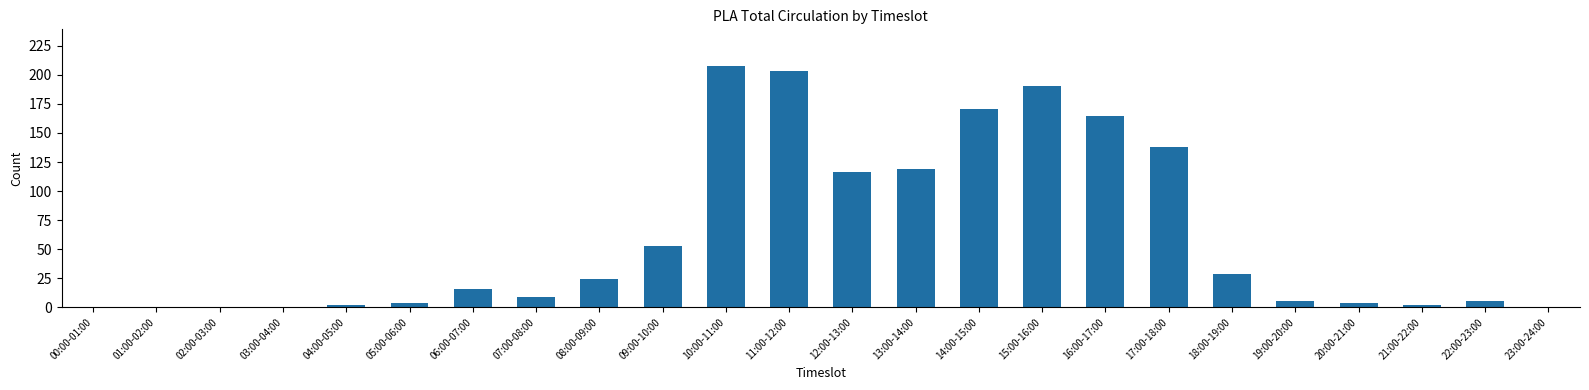

True or false: the data shows 0 at 01:00-02:00.

True